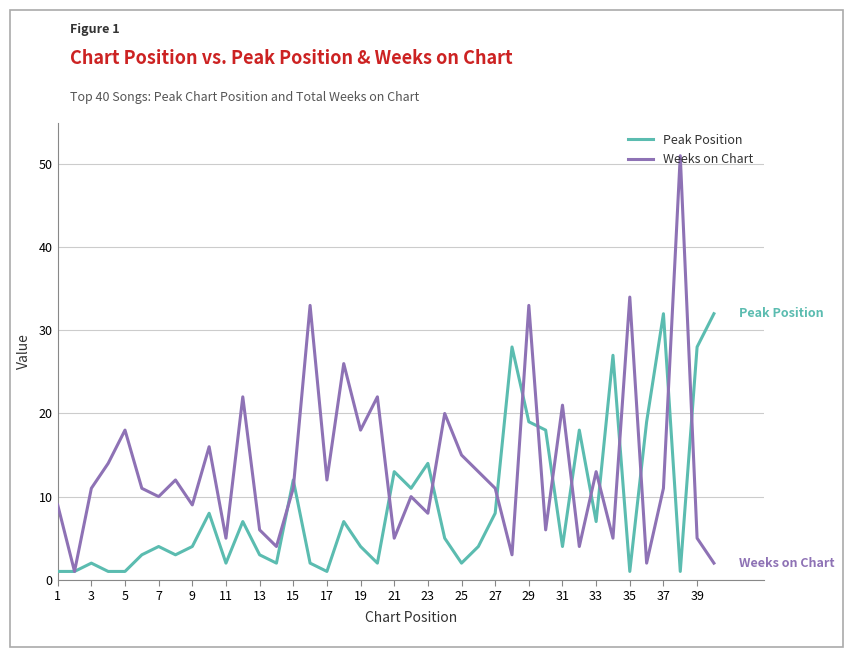

Which series has the largest total across all categories?

Weeks on Chart